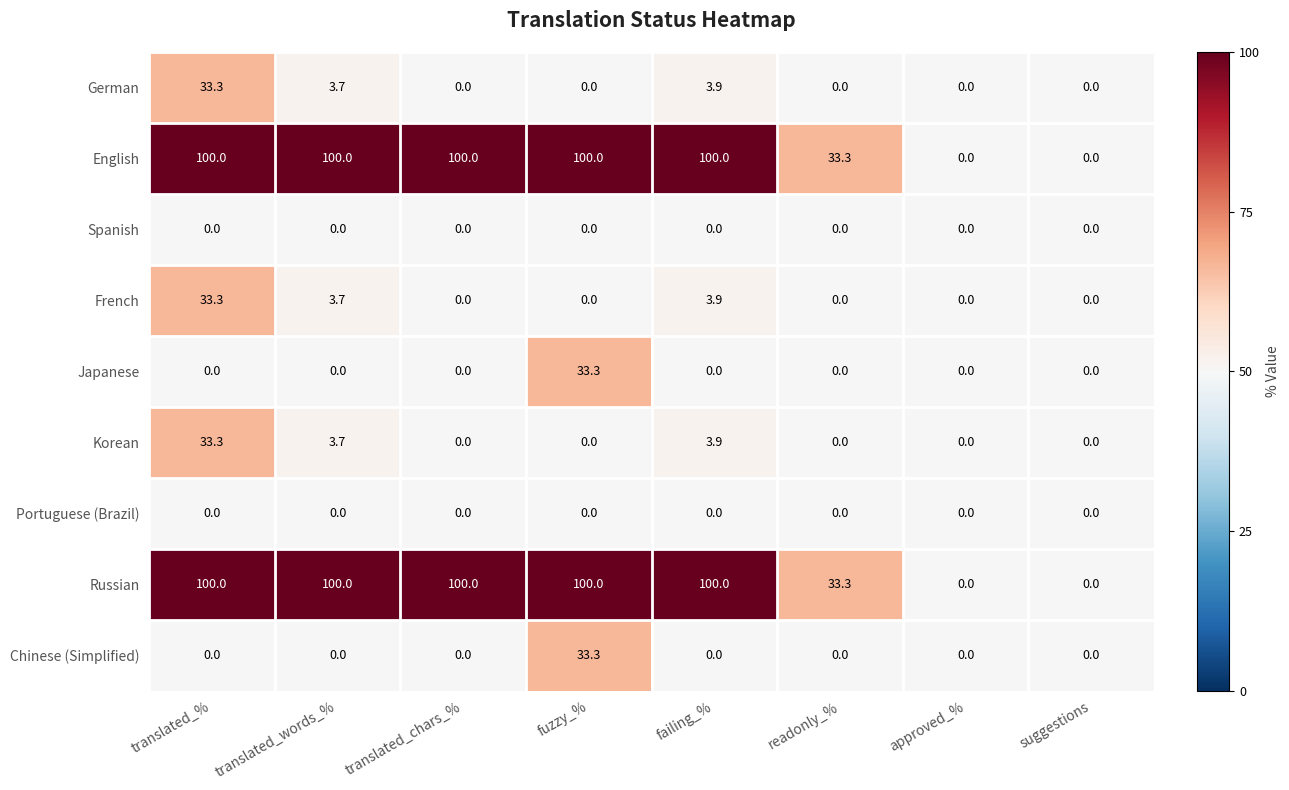

What is the greatest value displayed?

100.0